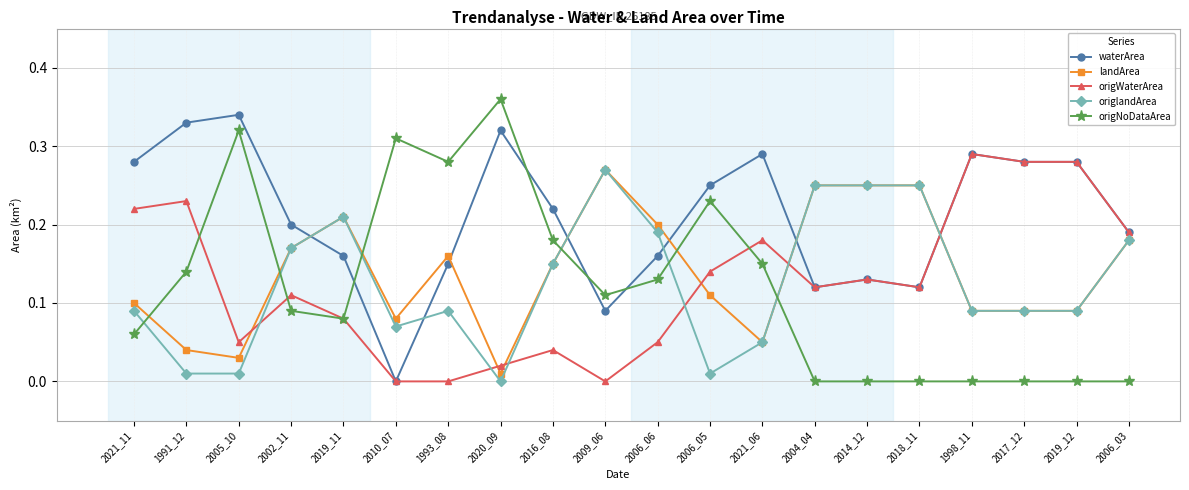

Which series ends up on top after the final intersection of landArea and waterArea?

waterArea